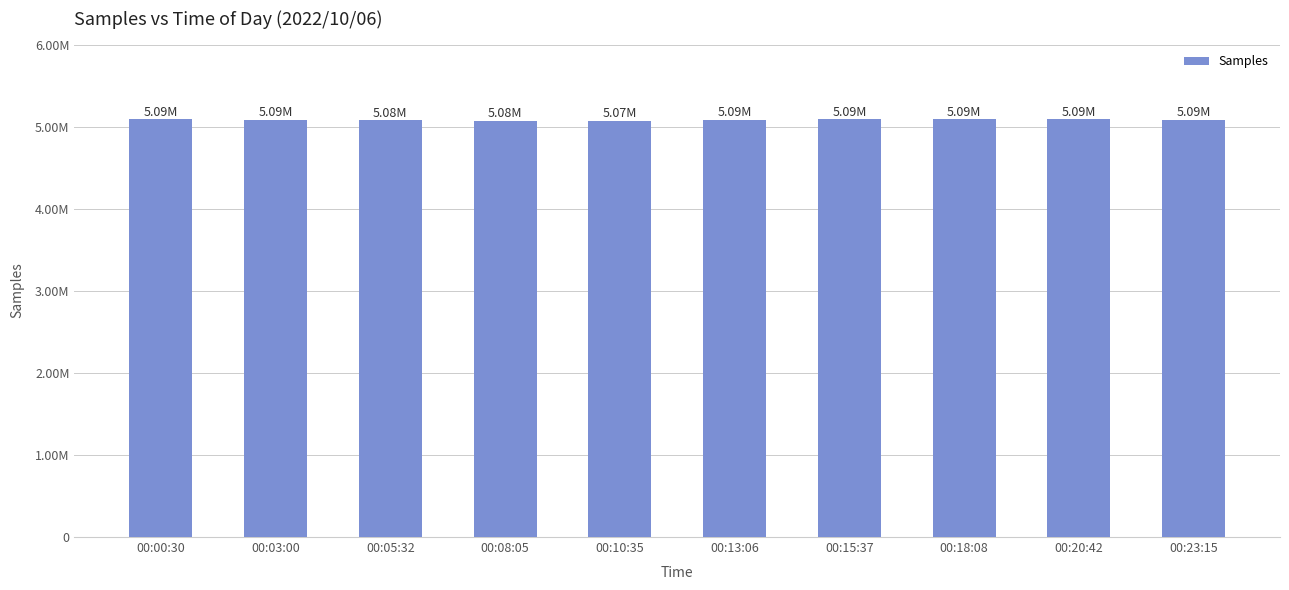

What is the label of the 4th bar from the left?

00:08:05